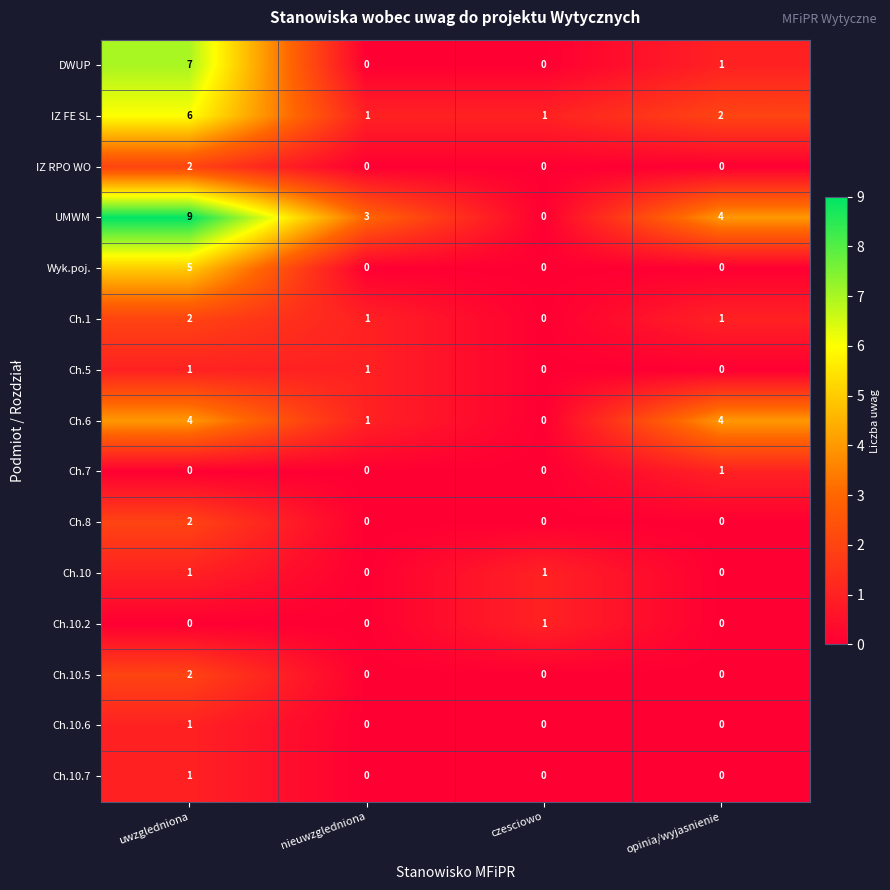

What is the maximum value shown in the chart?

9